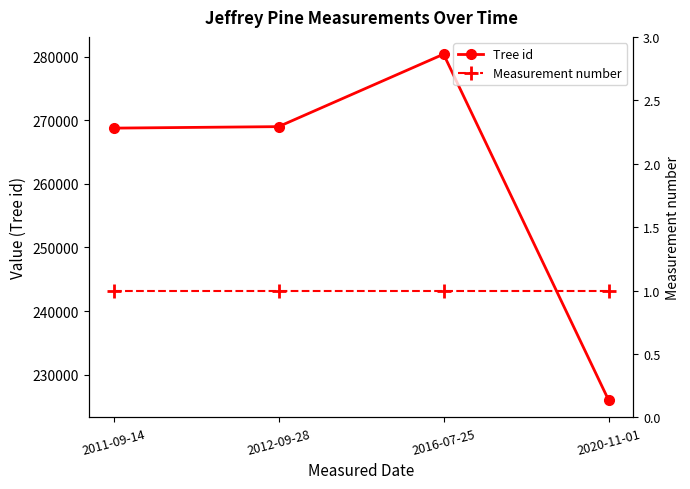

At how many categories does at least one series exceed 210391?

4